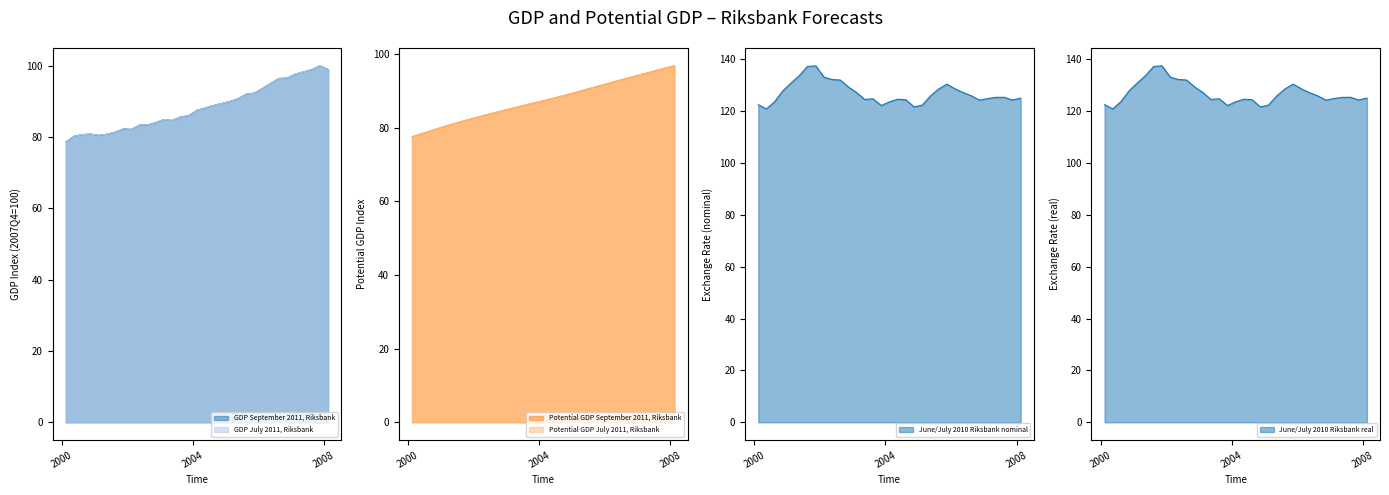

Read the Potential GDP September 2011, Riksbank value at 2004-08-15.

88.4